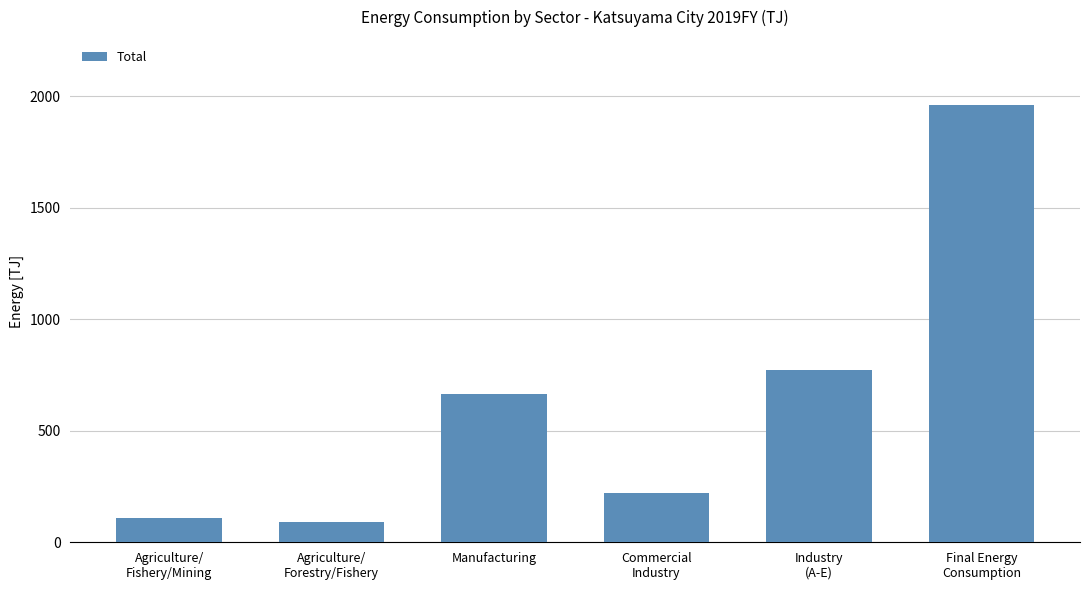

What is the smallest value displayed?

91.0